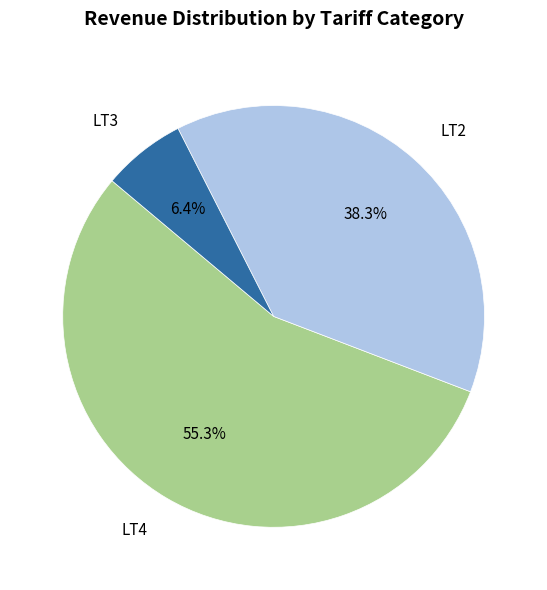

Which category has the biggest portion of the pie?

LT4